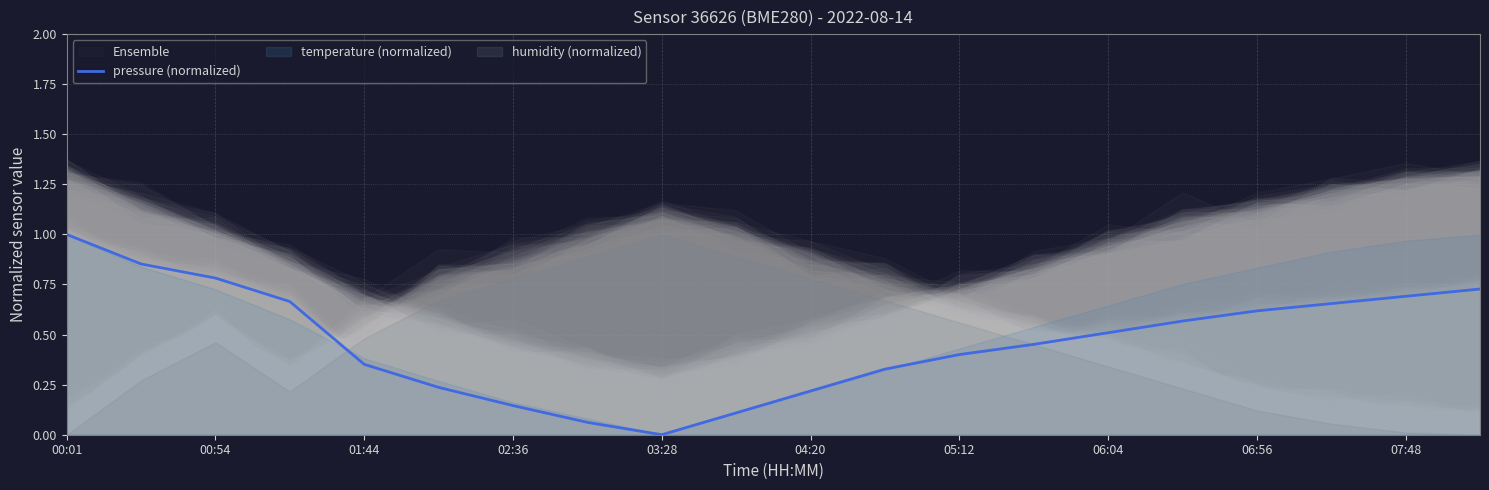

What is the value of the 3rd point from the left?

0.8